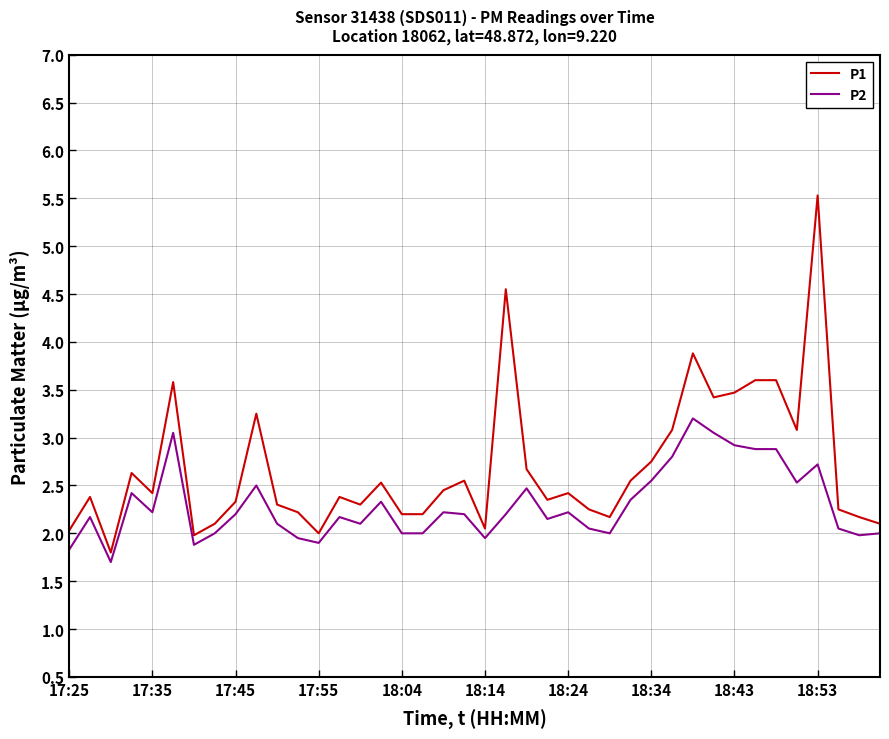

List the series in order of their peak value, lowest first.

P2, P1